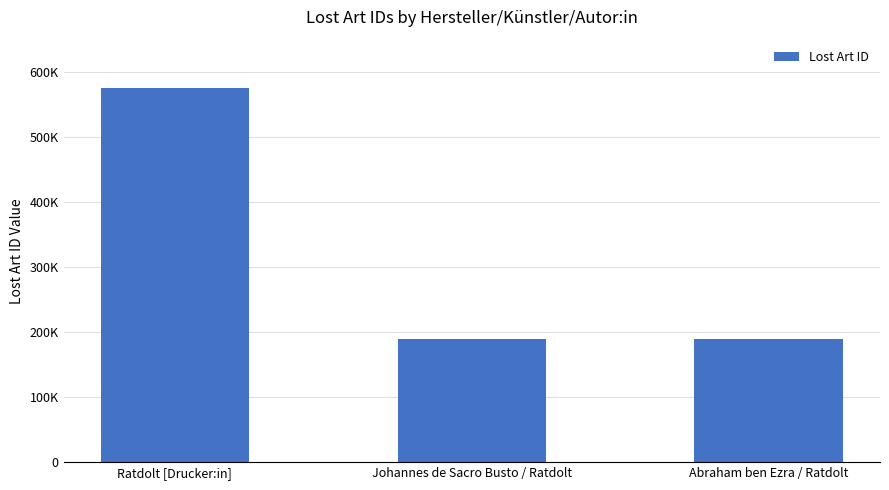

Reading left to right, extract all data points from this chart.

Ratdolt [Drucker:in]=576127	Johannes de Sacro Busto / Ratdolt=188793	Abraham ben Ezra / Ratdolt=188795